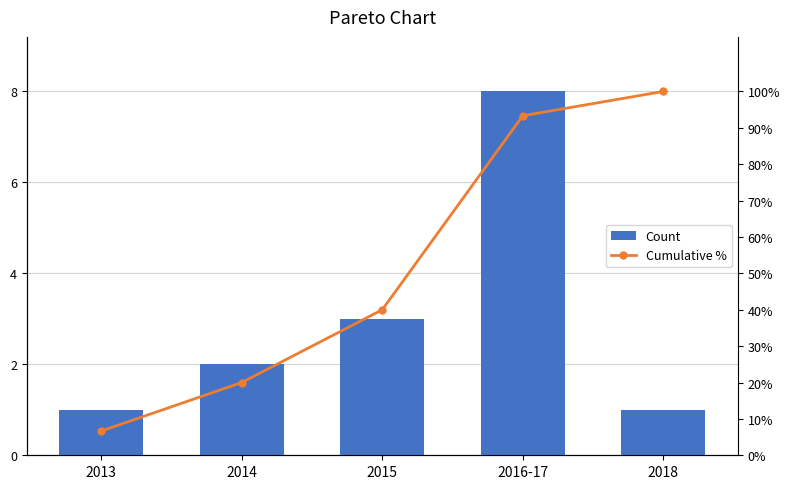

What is the label of the 4th bar from the left?

2016-17